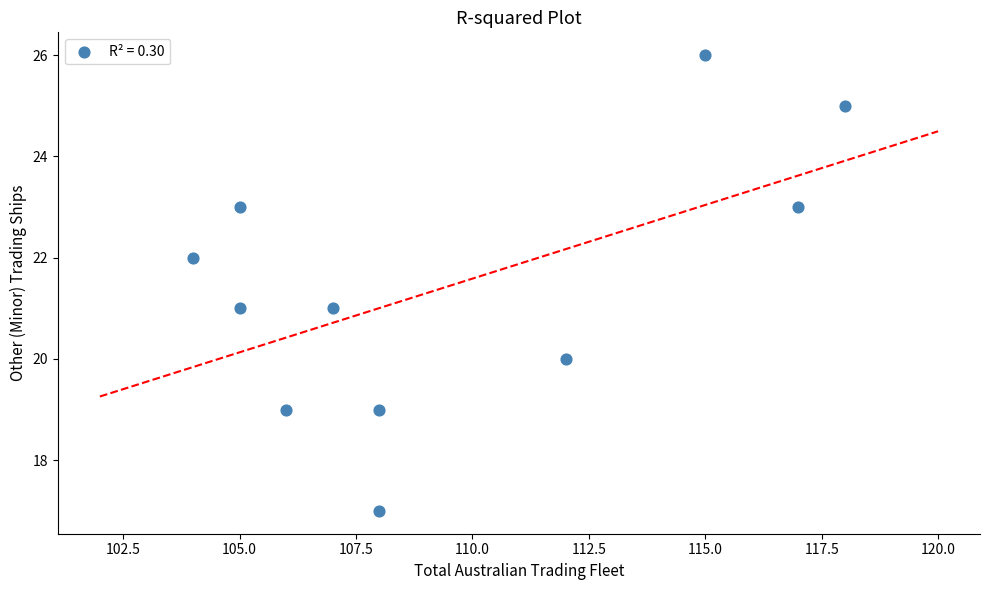

What is the range of Y values (max minus min)?

9